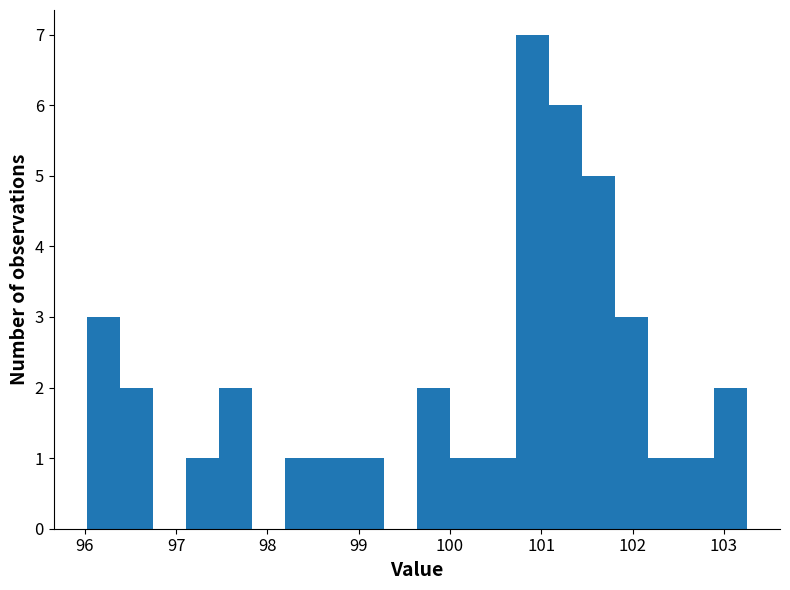

Read against the x-axis, roughly where is the centre of the tallest bar?

100.9